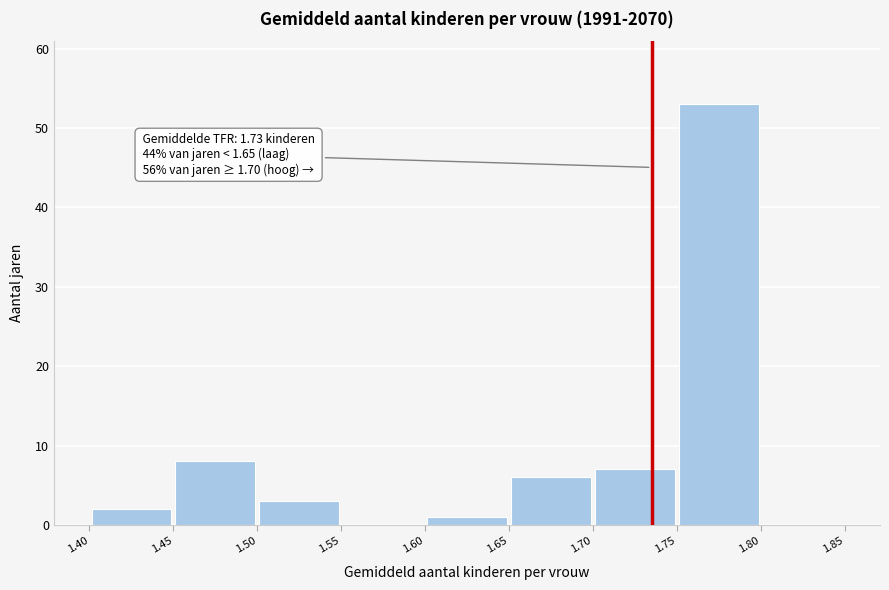

Which range on the x-axis has the tallest bar?

1.75 to 1.80